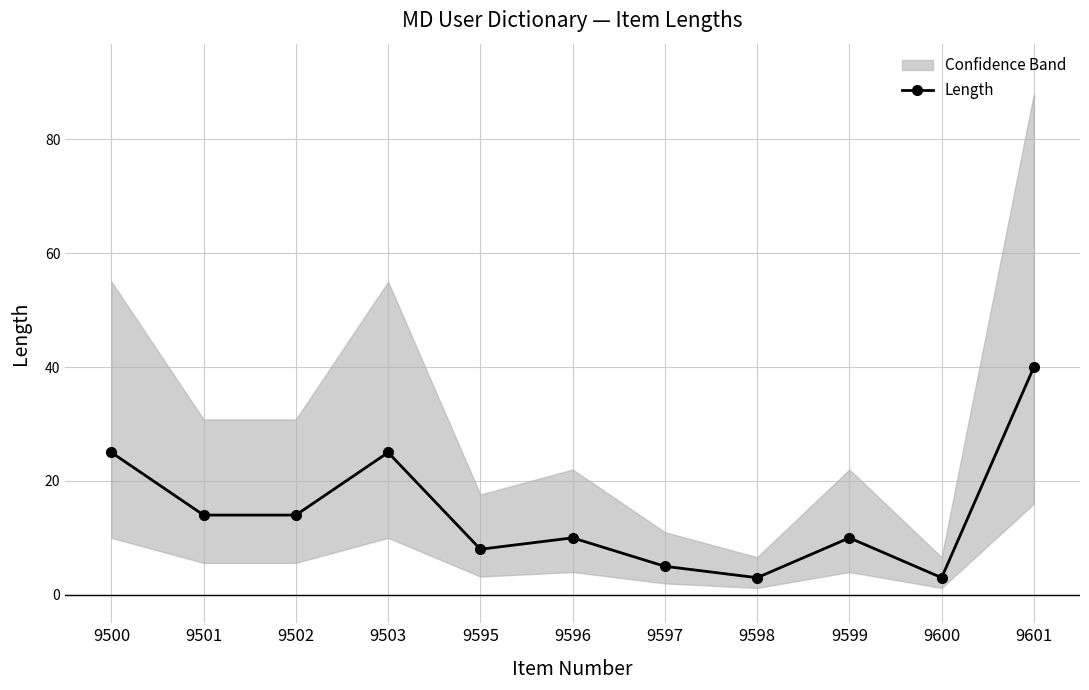

At which category does the chart reach its minimum across all series?

9598